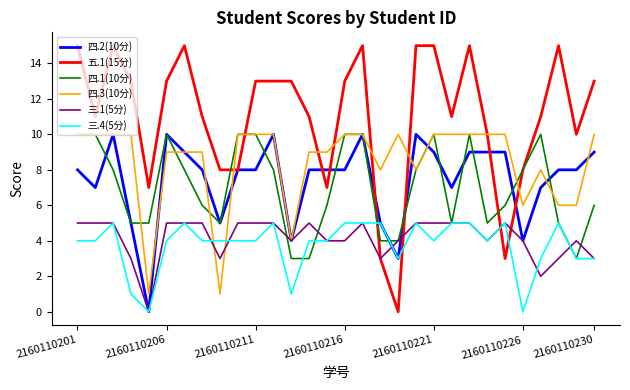

Which series has the largest range (max minus min)?

五.1(15分)